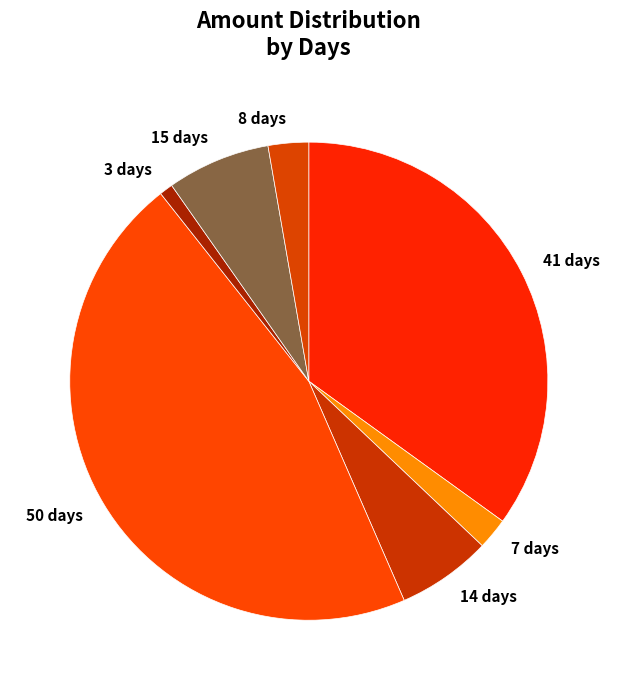

Does 8 days account for over 50% of the chart?

No